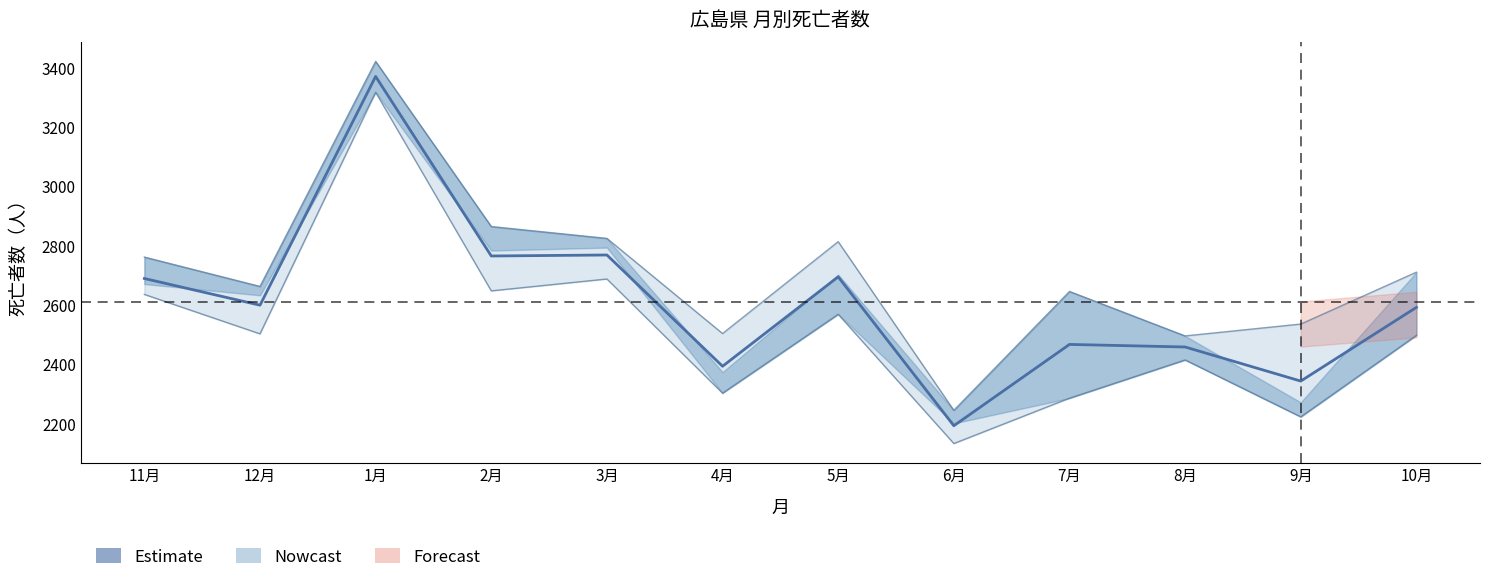

What is the change in value from 12月 to 10月?

-7.3